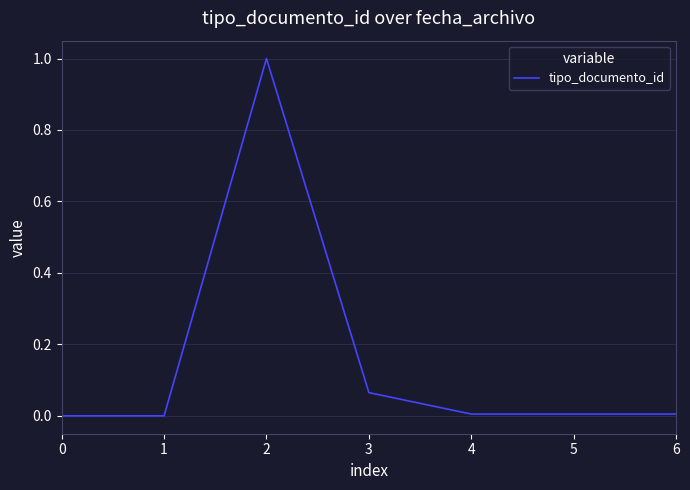

Is it true that the value at 1 is 0.6?

False